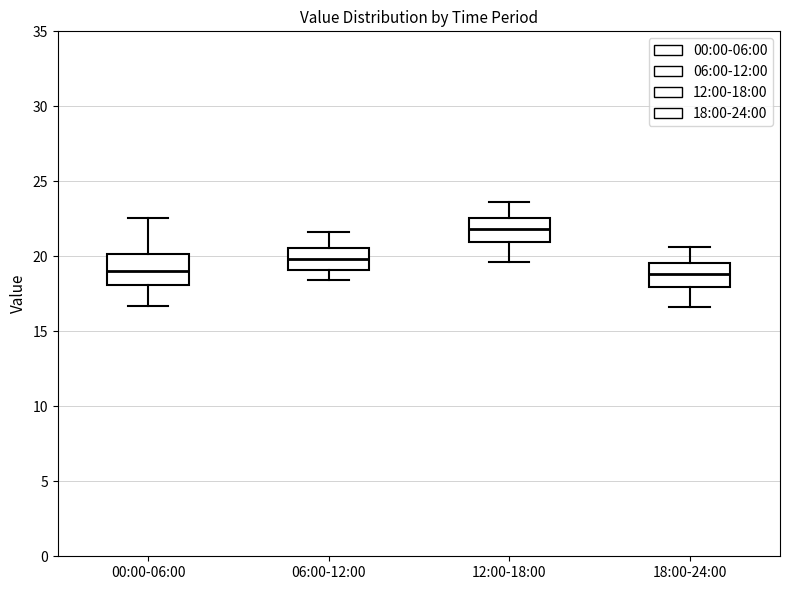

Where does the lower whisker of the box for 06:00-12:00 end on the y-axis? The values are not printed on the chart, so give them approximately, as read against the axis.

18.5